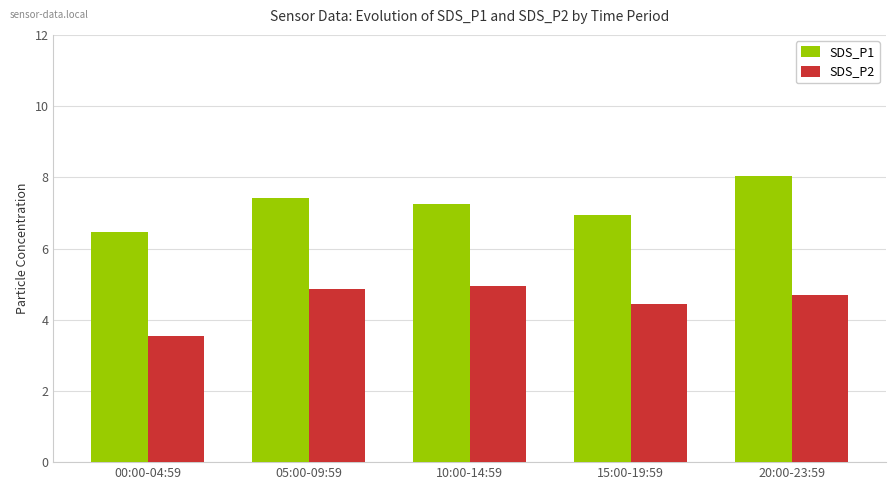

The value of SDS_P2 at 20:00-23:59 is 2.8. True or false?

False